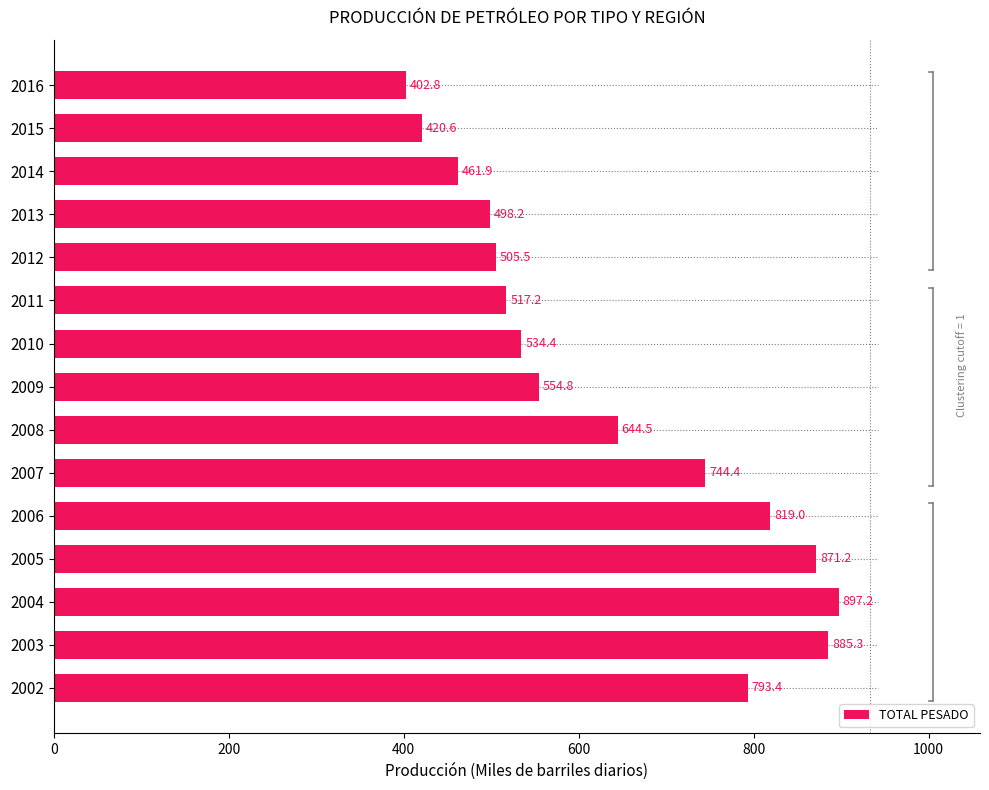

Rank the categories by value from lowest to highest.

2016, 2015, 2014, 2013, 2012, 2011, 2010, 2009, 2008, 2007, 2002, 2006, 2005, 2003, 2004